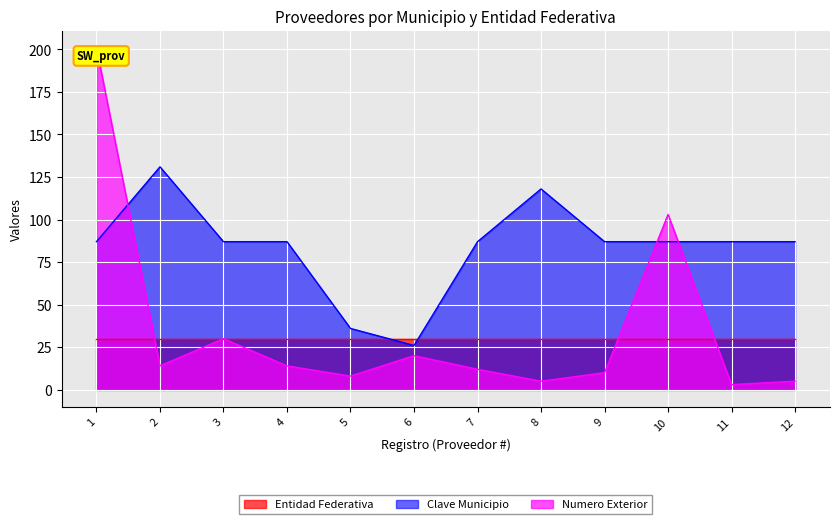

Which category has the lowest value in the Numero Exterior series?

11